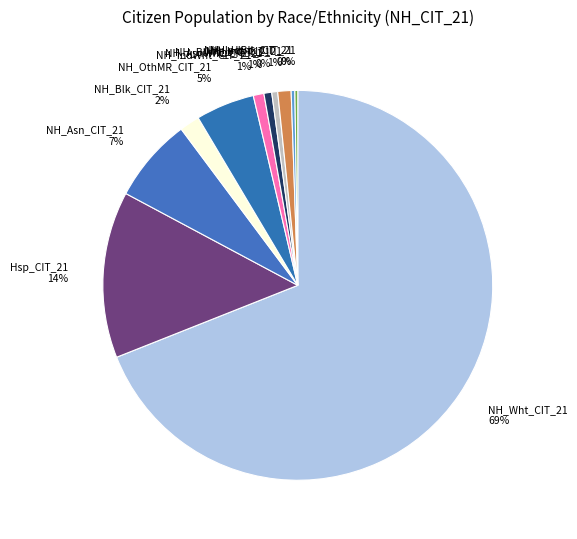

The NH_Wht_CIT_21 slice represents 58% of the pie. True or false?

False